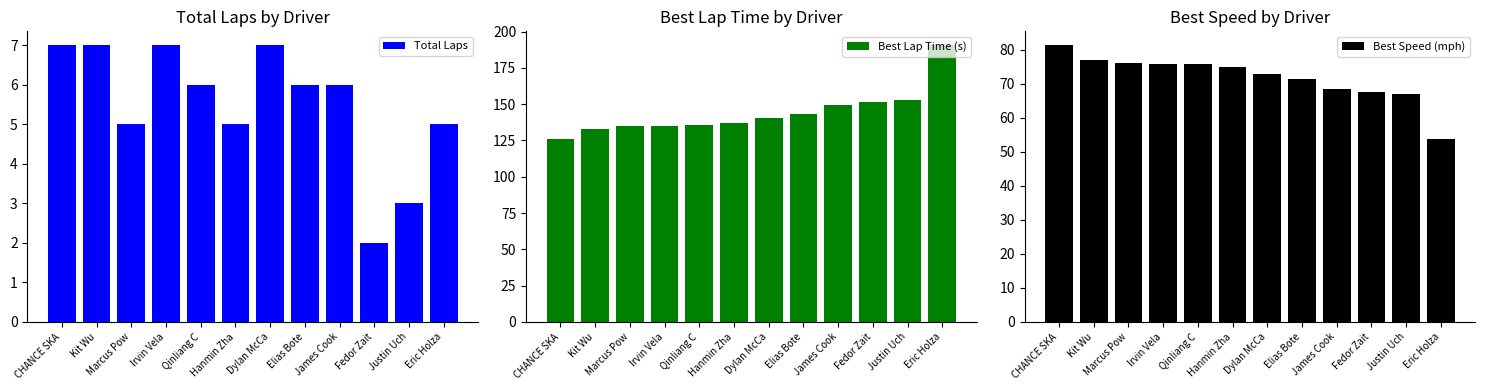

Count the number of data series in this chart.

3